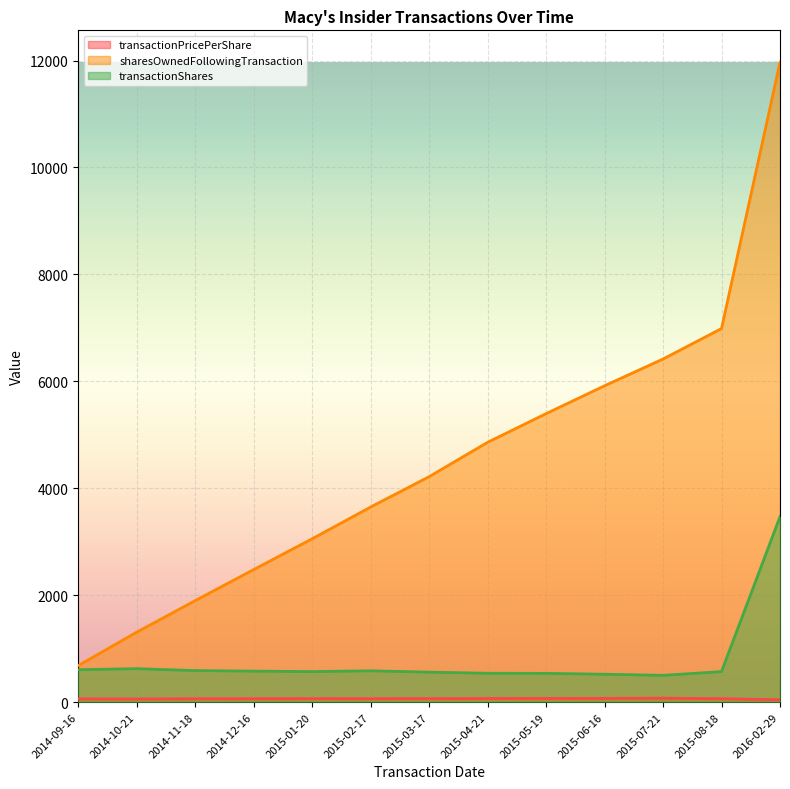

What is the value of the transactionPricePerShare point at the 11th from the left?

72.2